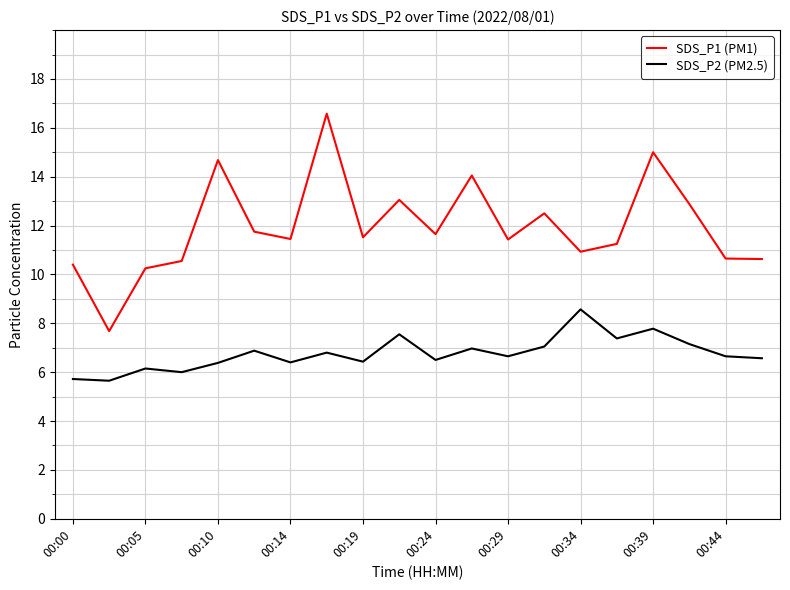

What is the minimum value shown in the chart?

5.7